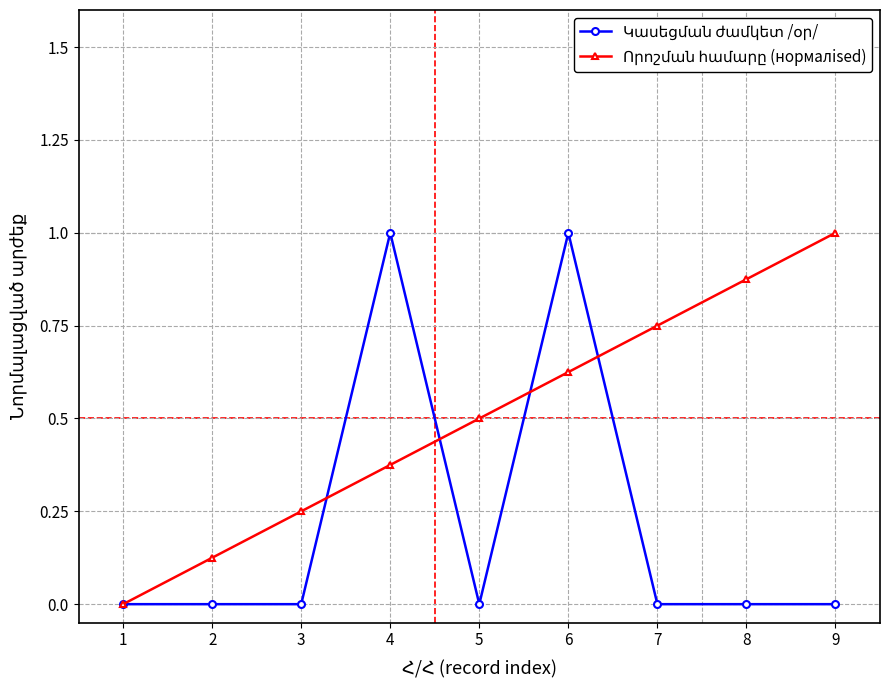

At which category is the sum across all series the highest?

6